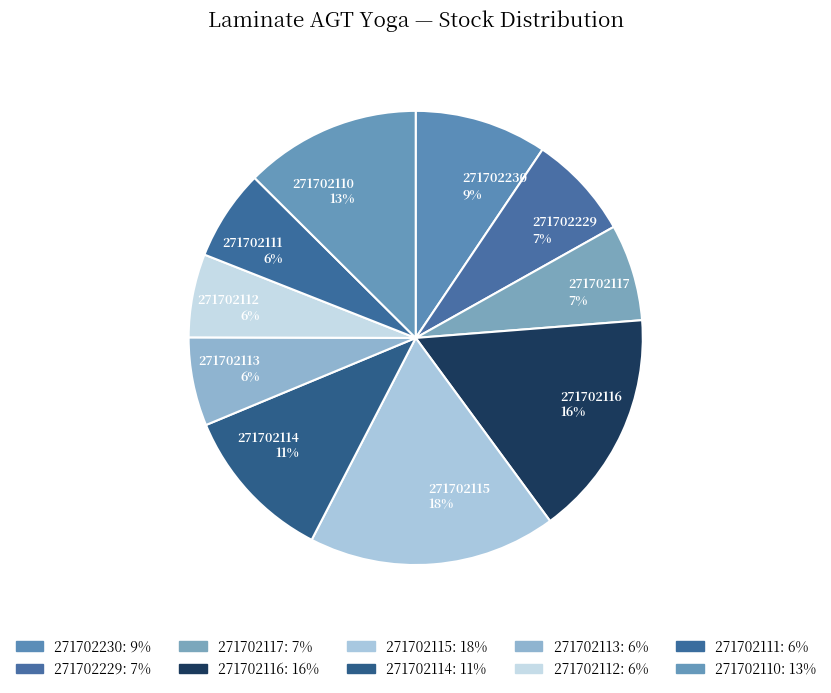

How many slices are in this pie chart?

10